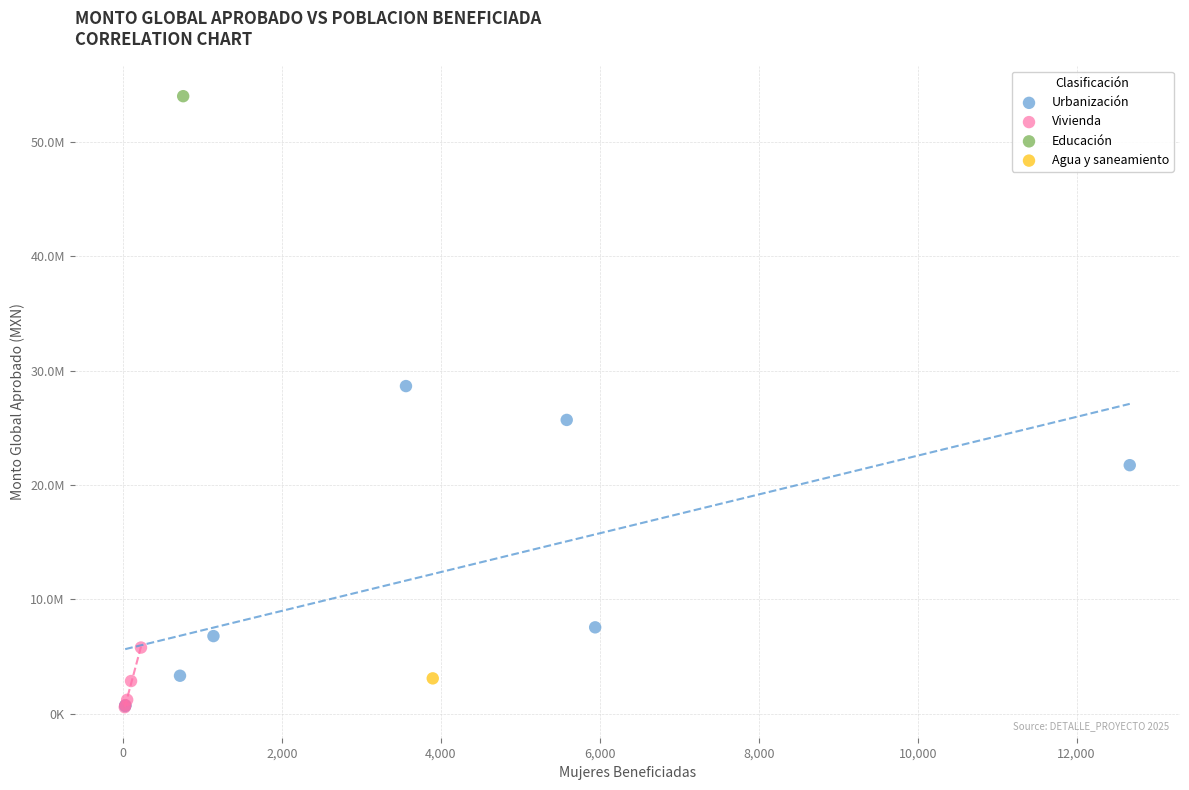

What are all the series names shown in the legend?

Urbanización, Vivienda, Educación, Agua y saneamiento